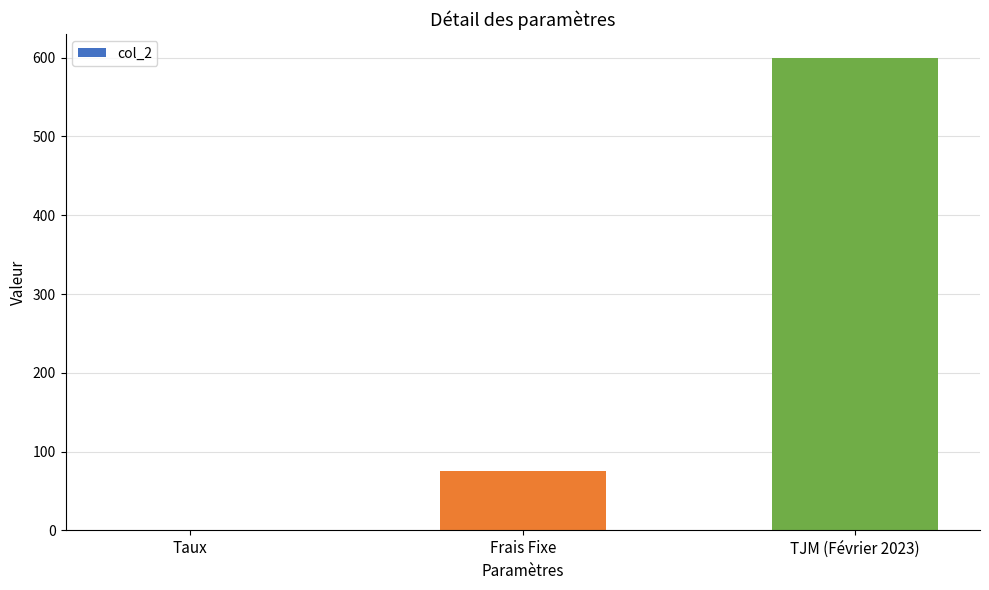

Is it true that the value at TJM (Février 2023) is 600.0?

True